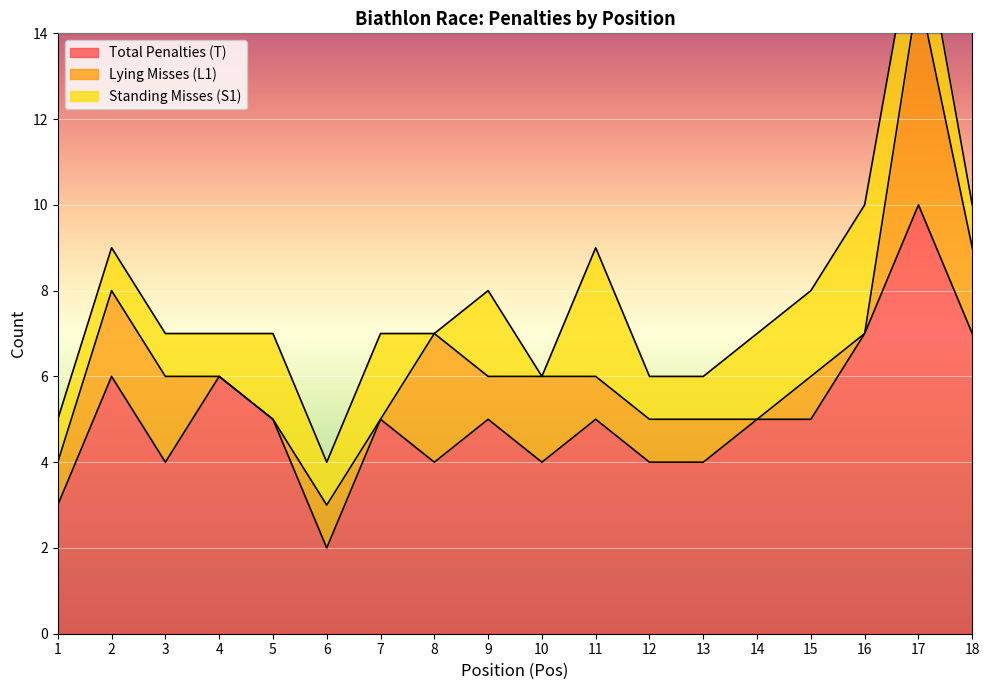

What is the spread (max minus min) of values at 4?

6